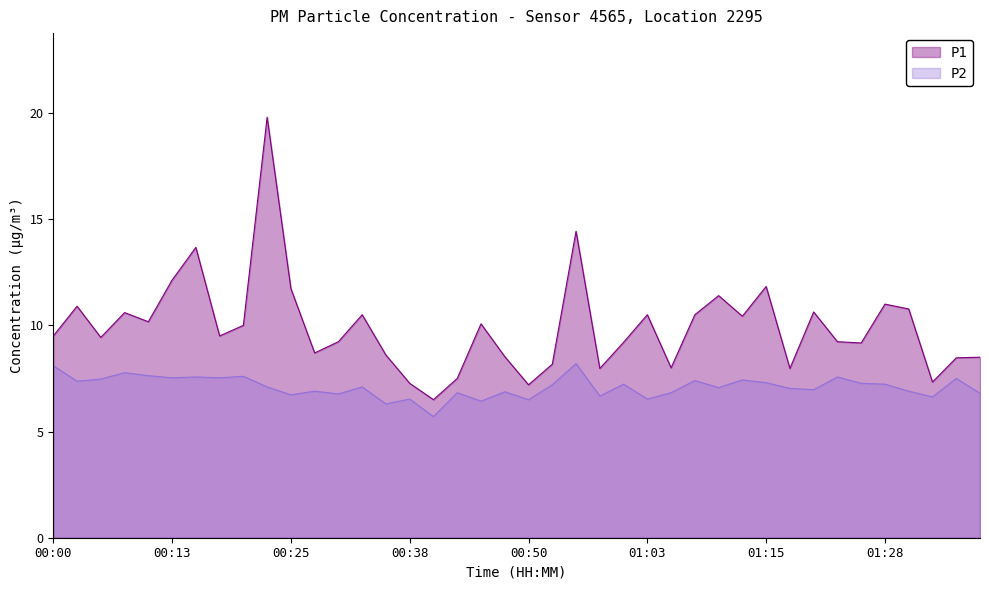

True or false: P2 and P1 intersect in this chart.

False